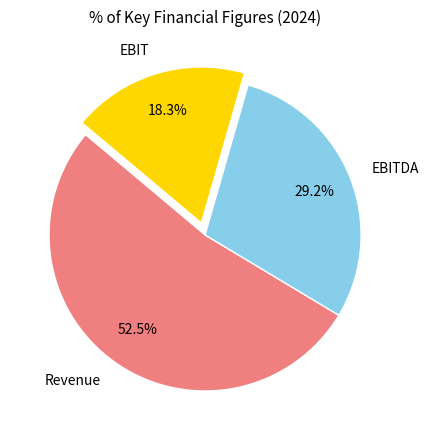

Count the number of slices in the pie.

3